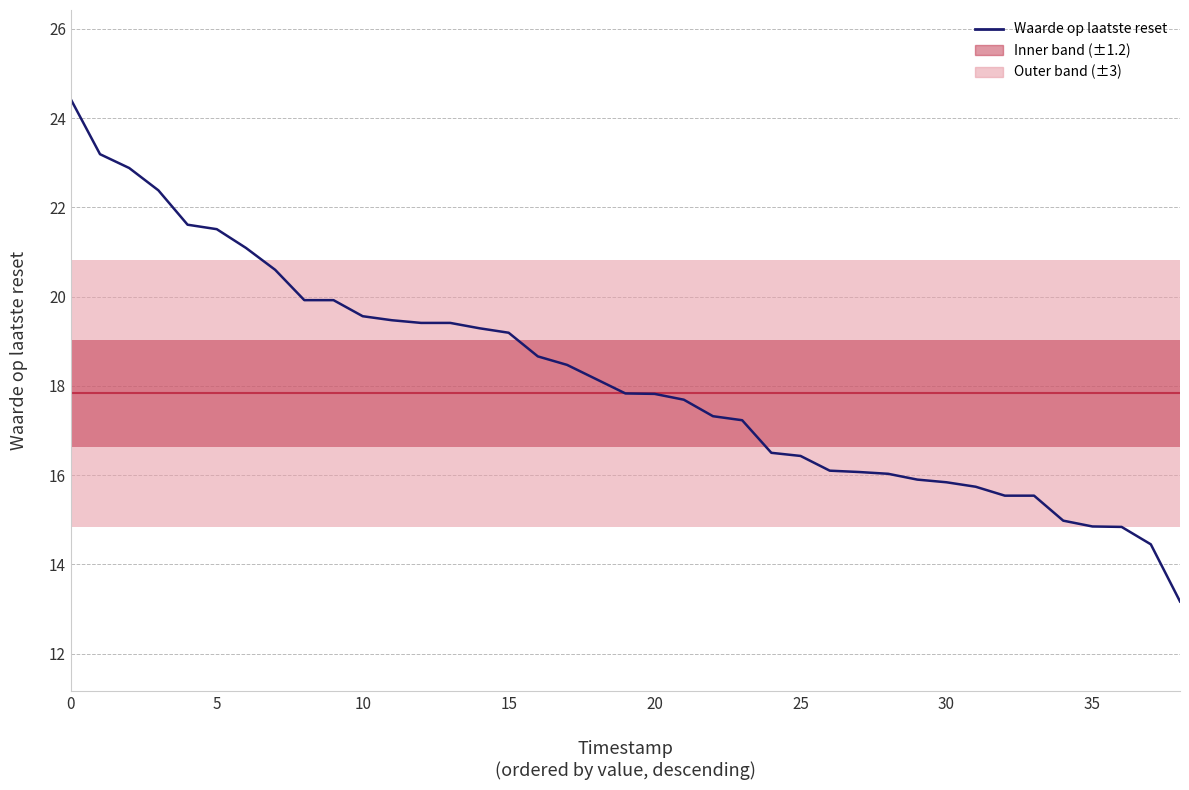

What is the greatest value displayed?

24.4